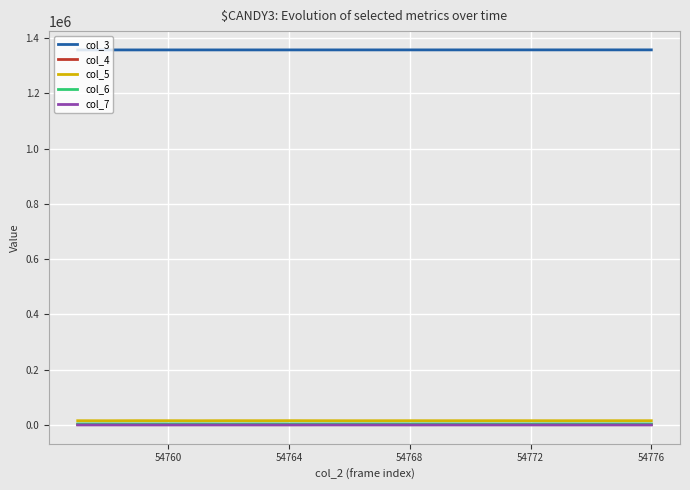

What is the maximum value shown in the chart?

1357556